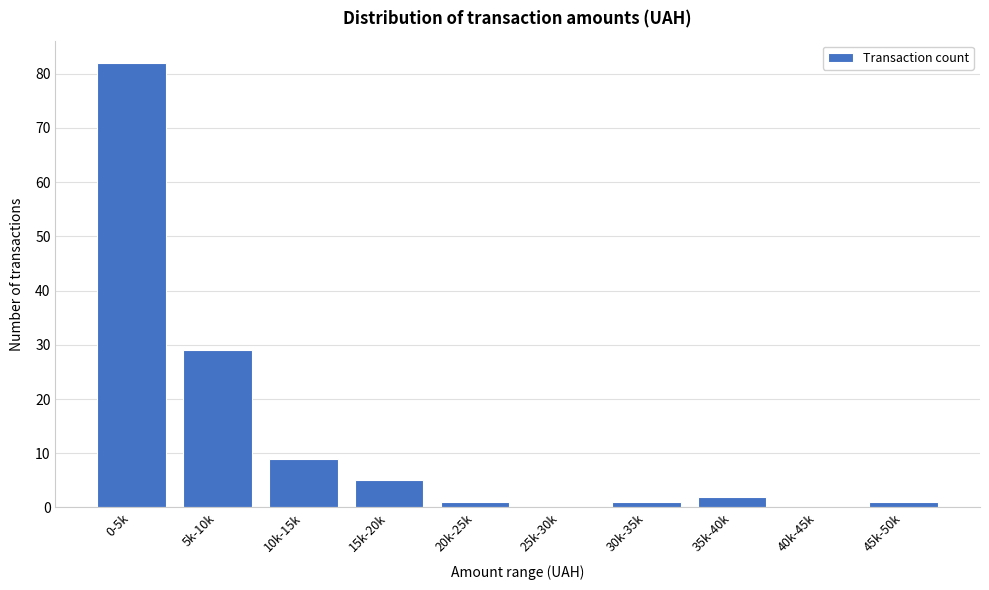

Reading left to right, transcribe all the data shown in this chart.

0-5k=82	5k-10k=29	10k-15k=9	15k-20k=5	20k-25k=1	25k-30k=0	30k-35k=1	35k-40k=2	40k-45k=0	45k-50k=1